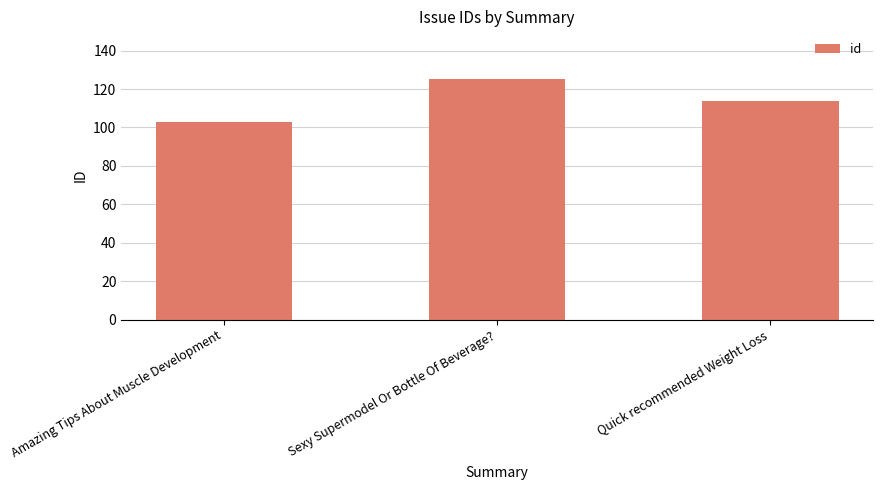

Where is the data nearest to the value 114?

Quick recommended Weight Loss